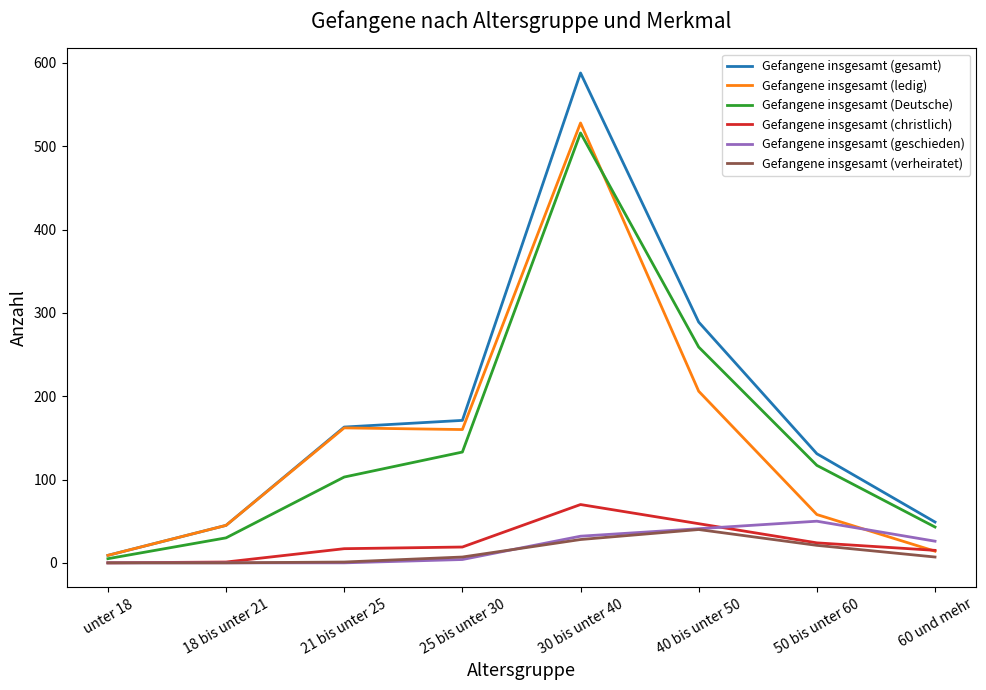

Which series has the largest total across all categories?

Gefangene insgesamt (gesamt)